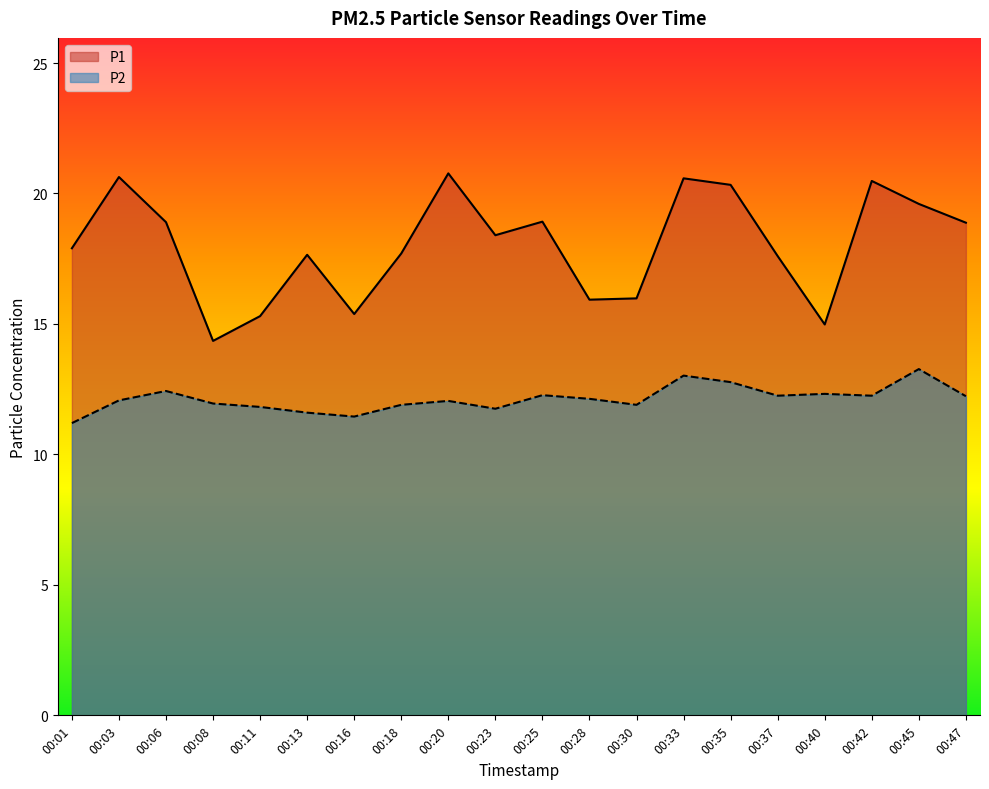

How many categories are shown in the chart?

20